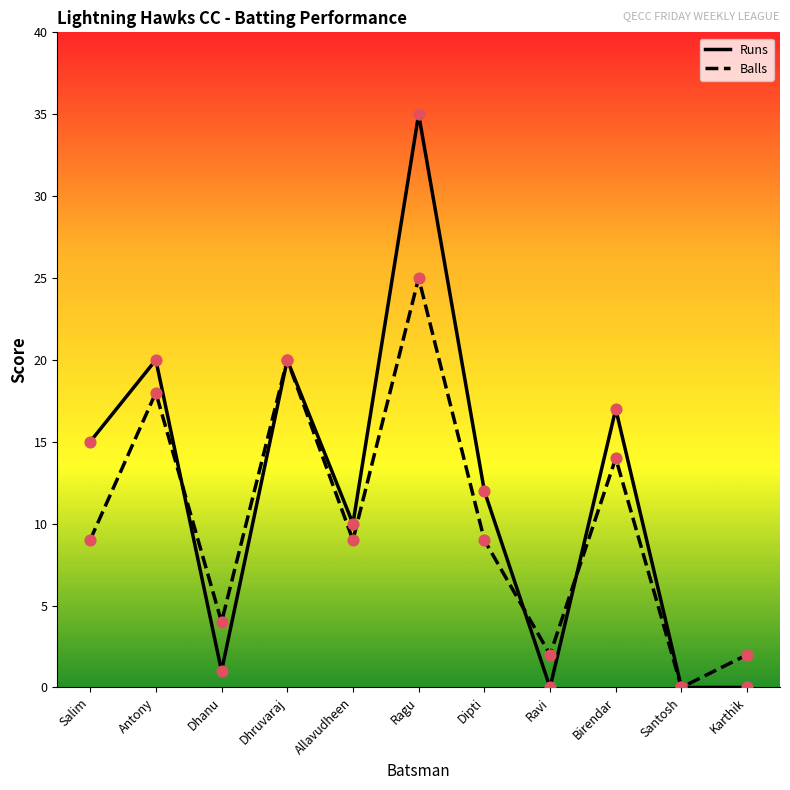

Which series has the largest total across all categories?

Runs